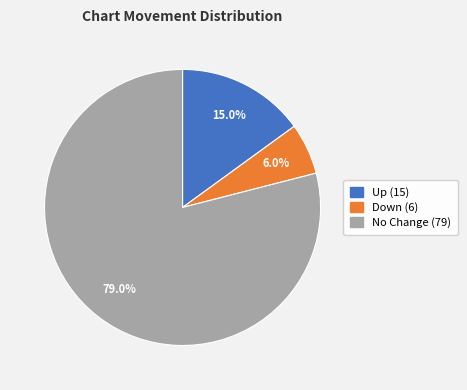

Is there any slice that represents more than half of the pie?

Yes